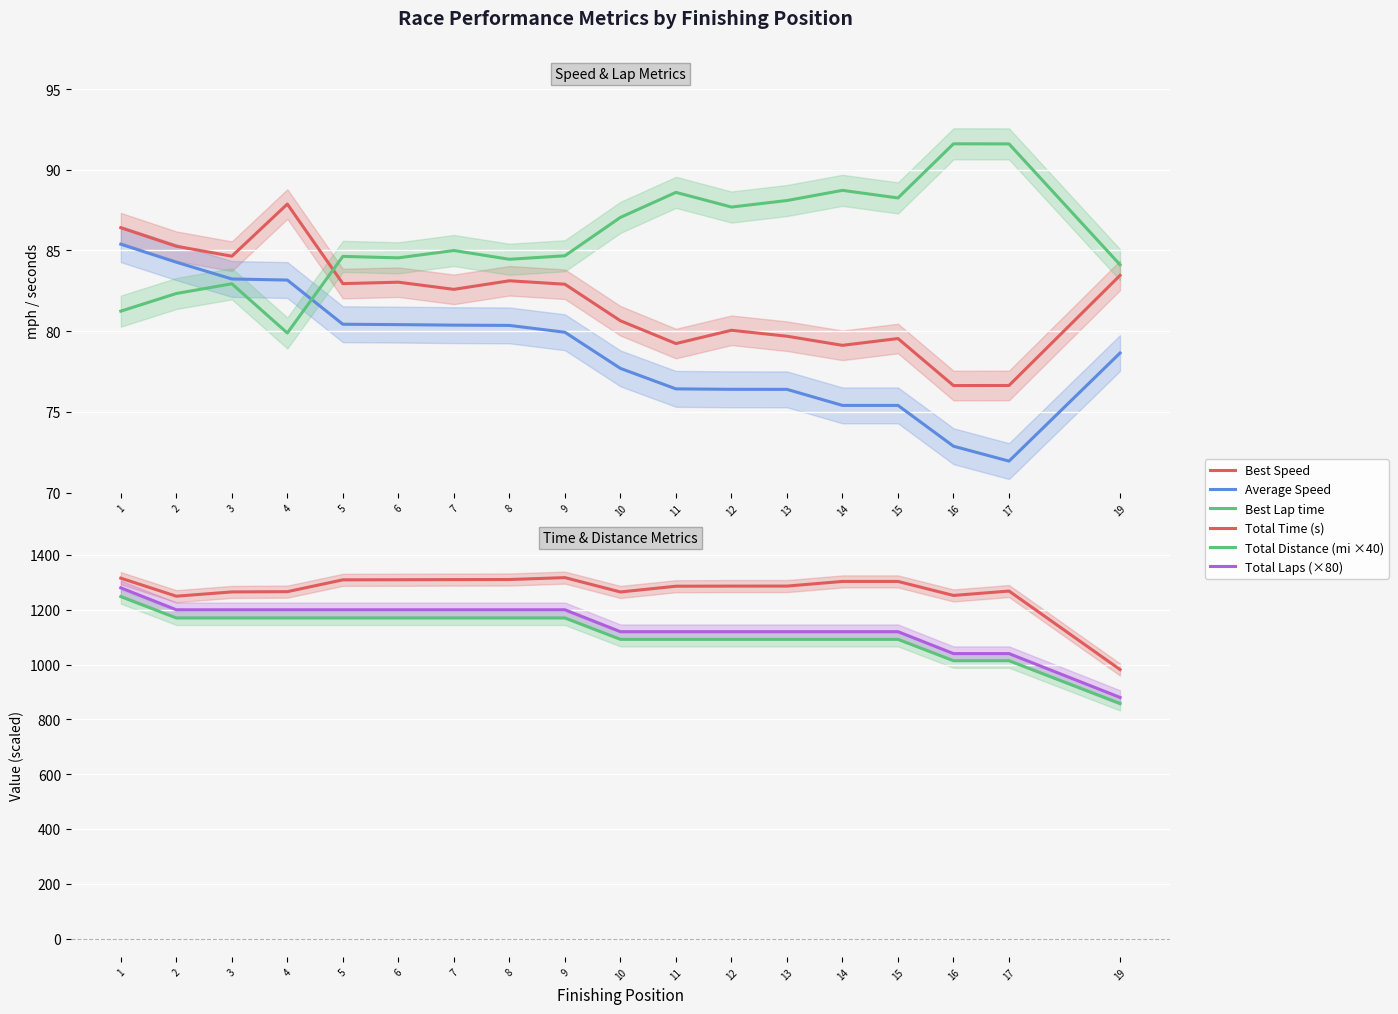

At which category does Best Lap time reach its first local peak?

3